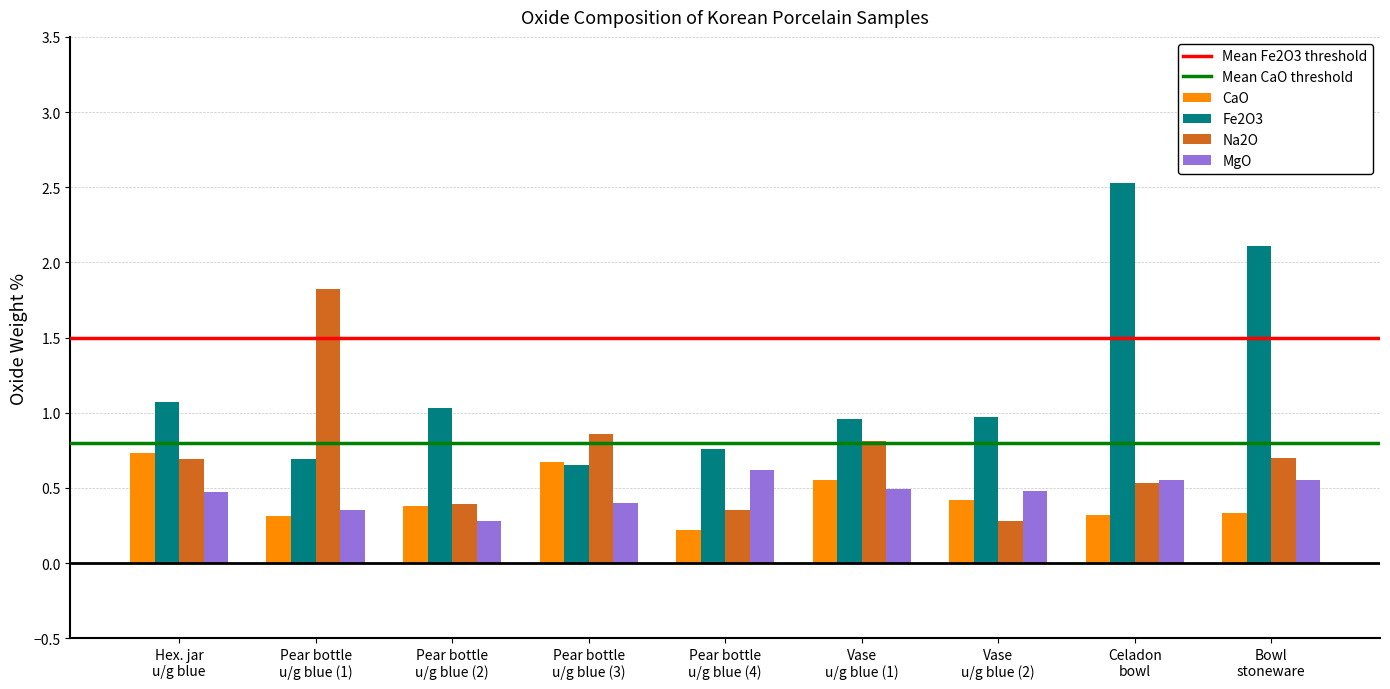

What is the highest value of the Na2O series?

1.8